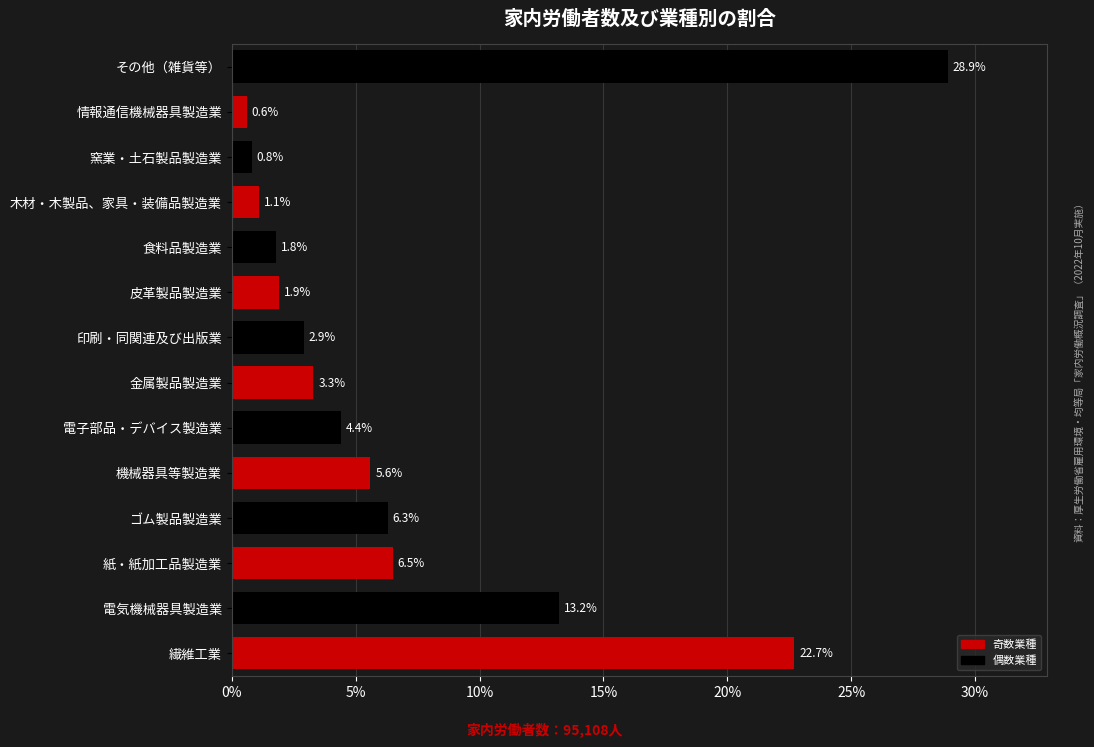

What is the change in value from 繊維工業 to 木材・木製品、家具・装備品製造業?

-21.6